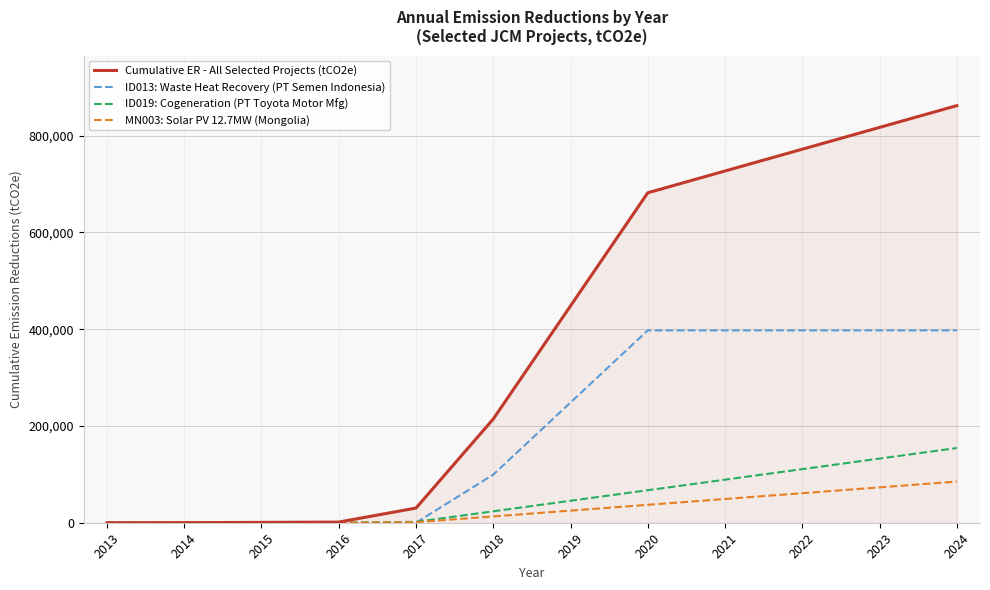

Which series has the widest spread of values?

Cumulative ER - All Selected Projects (tCO2e)